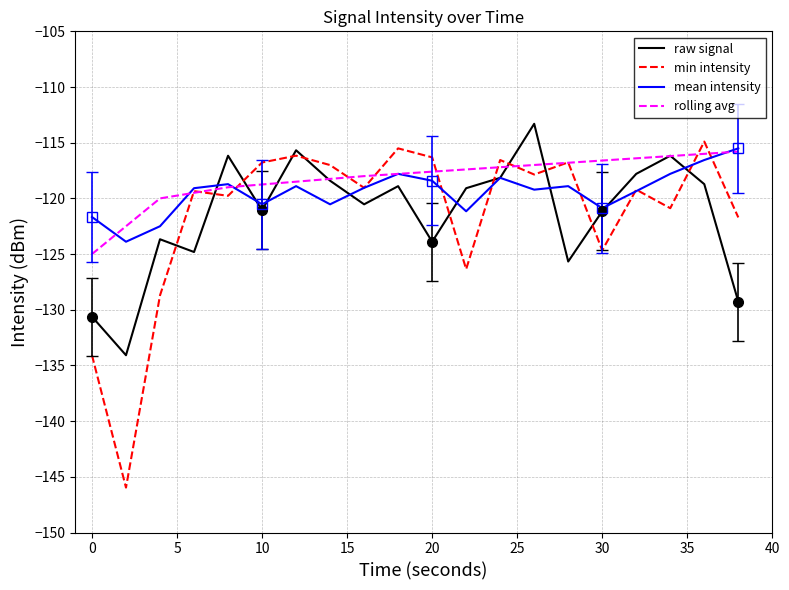

True or false: mean intensity has more than 0 points higher than both neighbors.

True